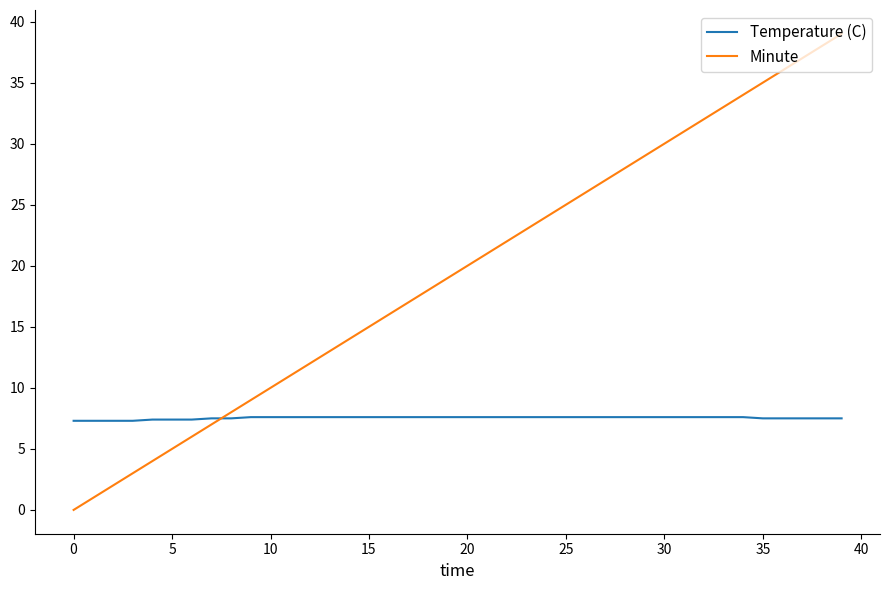

Which series has the widest spread of values?

Minute